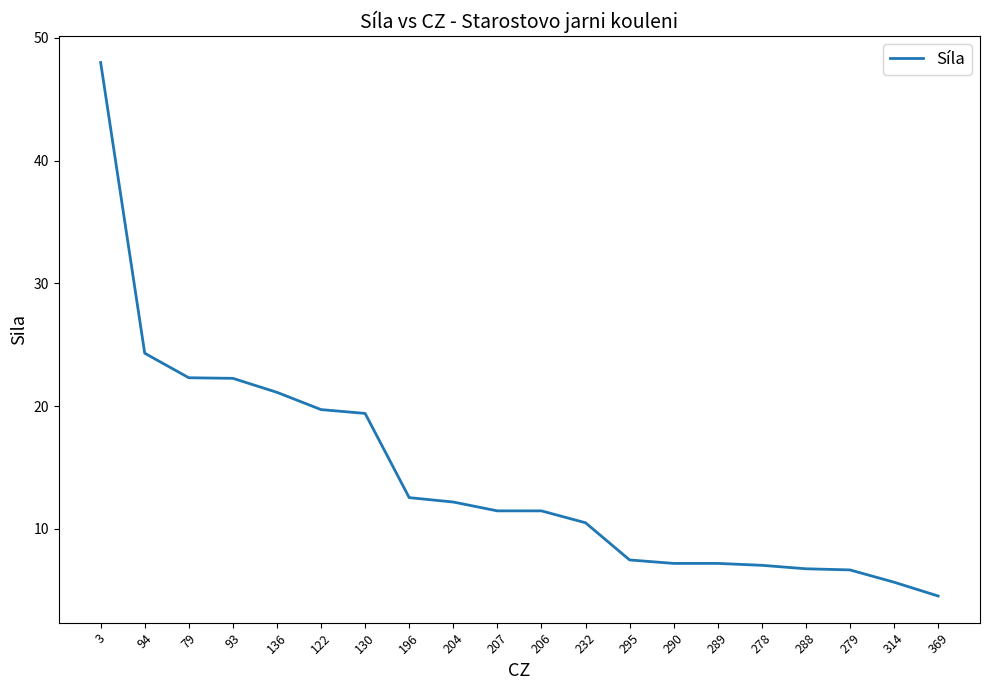

What is the difference between the maximum and minimum values?

43.5